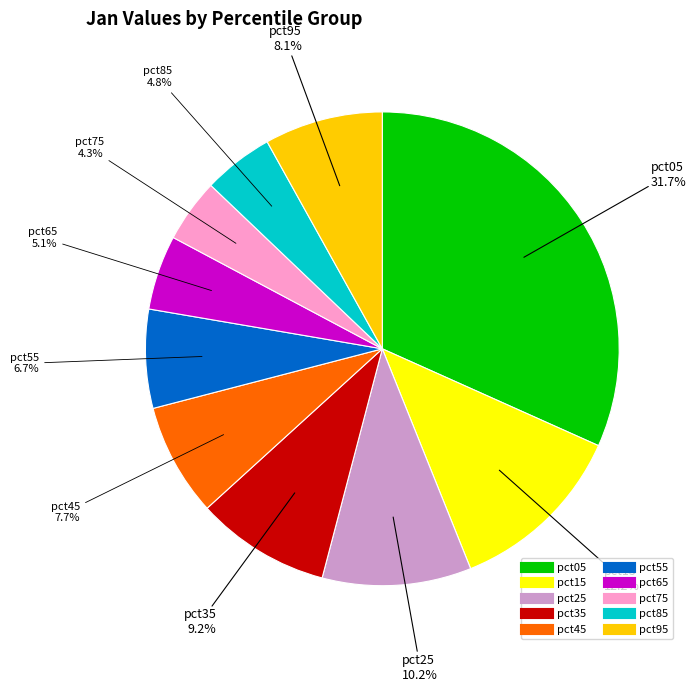

Do pct55 and pct15 together represent more than half of the pie?

No